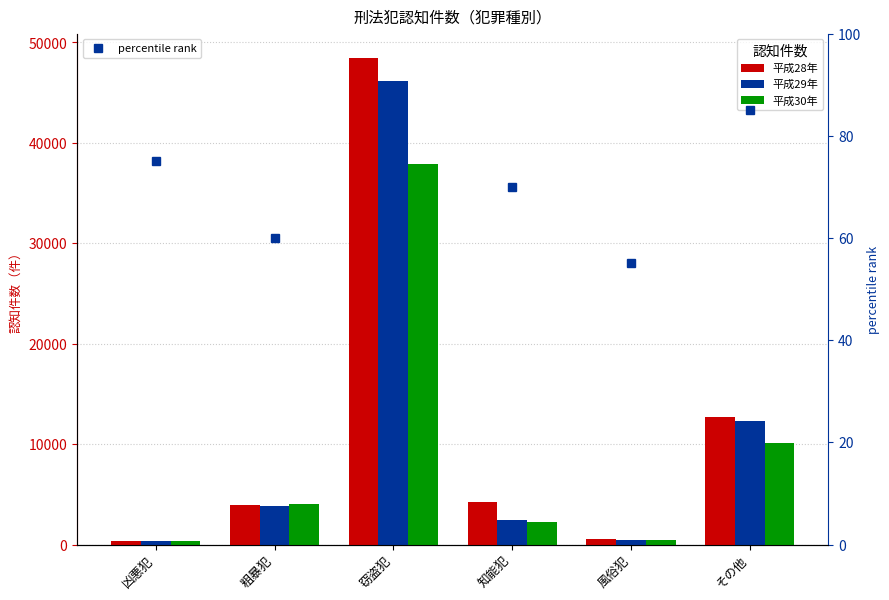

List the series in order of their overall mean, highest first.

平成28年, 平成29年, 平成30年